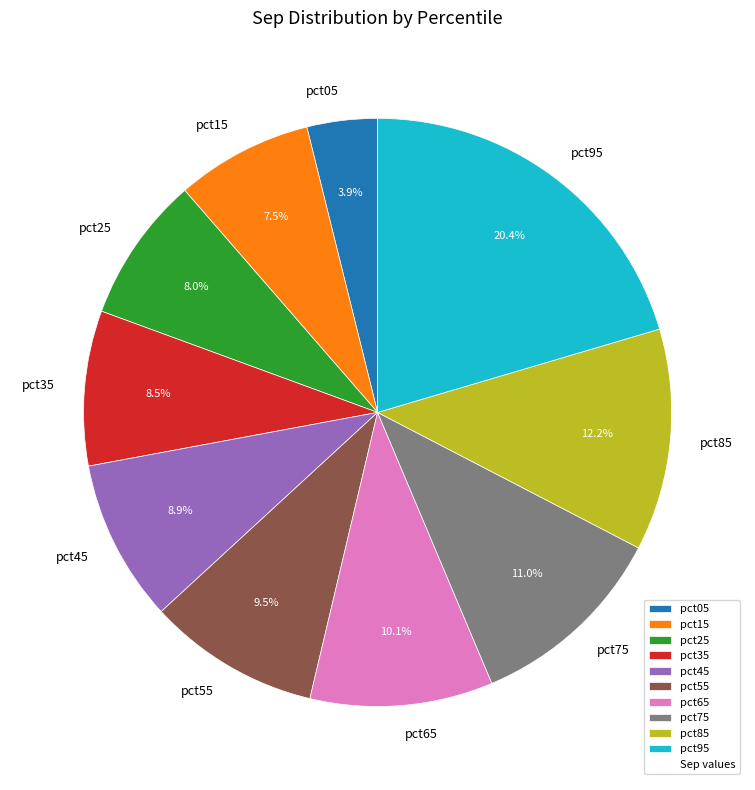

Does pct55 represent more than half of the total?

No